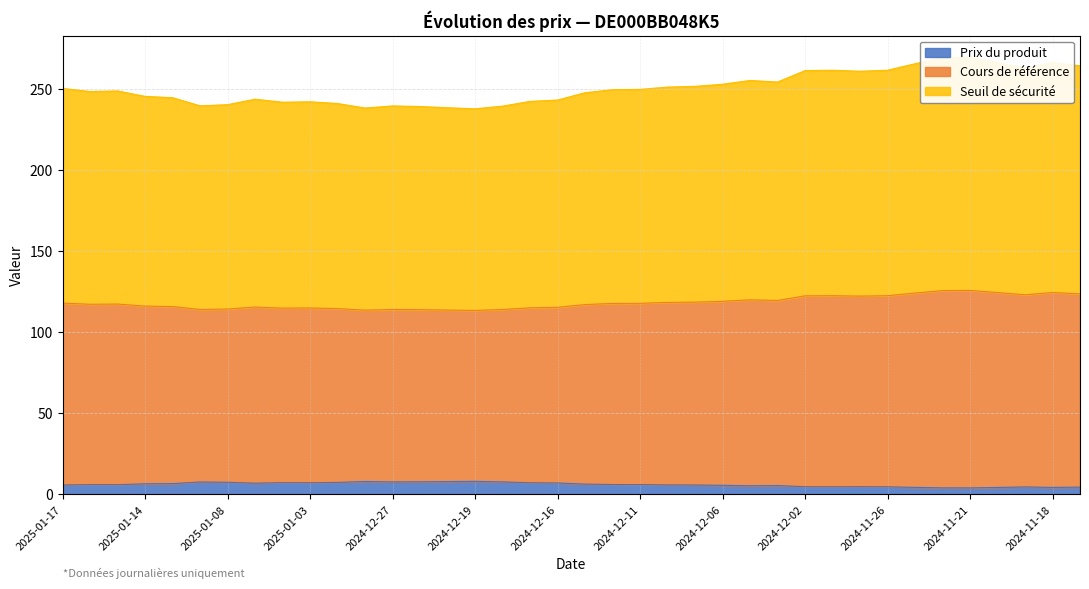

Reading left to right, extract all data points from this chart.

Prix du produit: 5.8	6.1	6.0	6.5	6.7	7.7	7.5	6.9	7.3	7.2	7.4	8.0	7.7	7.8	7.9	8.1	7.7	7.2	7.0	6.4	6.1	6.1	5.9	5.8	5.6	5.3	5.5	4.7	4.7	4.8	4.7	4.3	4.0	4.0	4.3	4.6	4.3	4.5
Seuil de sécurité: 250.6	248.7	249.1	245.7	244.9	239.9	240.6	244.0	242.1	242.4	241.3	238.5	239.8	239.5	238.7	238.1	239.7	242.7	243.5	248.0	249.9	250.0	251.5	251.9	253.2	255.6	254.6	261.6	261.9	261.3	261.9	265.9	269.5	269.8	266.6	263.2	266.6	264.6
Cours de référence: 118.1	117.4	117.5	116.3	116.0	114.2	114.4	115.7	115.0	115.1	114.7	113.7	114.2	114.1	113.8	113.6	114.1	115.2	115.5	117.2	117.9	118.0	118.5	118.7	119.2	120.1	119.7	122.6	122.7	122.4	122.7	124.3	125.8	125.9	124.6	123.2	124.6	123.8